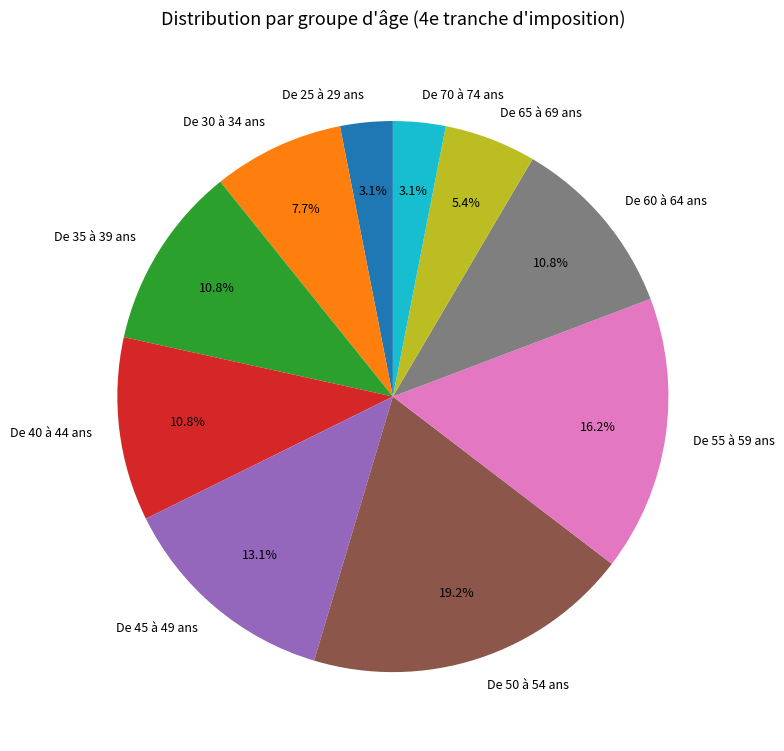

Between De 60 à 64 ans and De 50 à 54 ans, which is larger?

De 50 à 54 ans